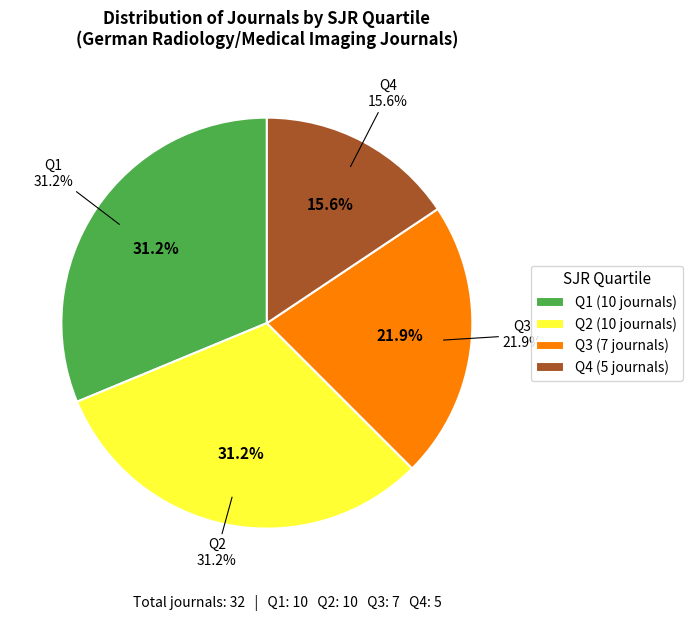

Rank the categories by value from highest to lowest.

Q1, Q2, Q3, Q4